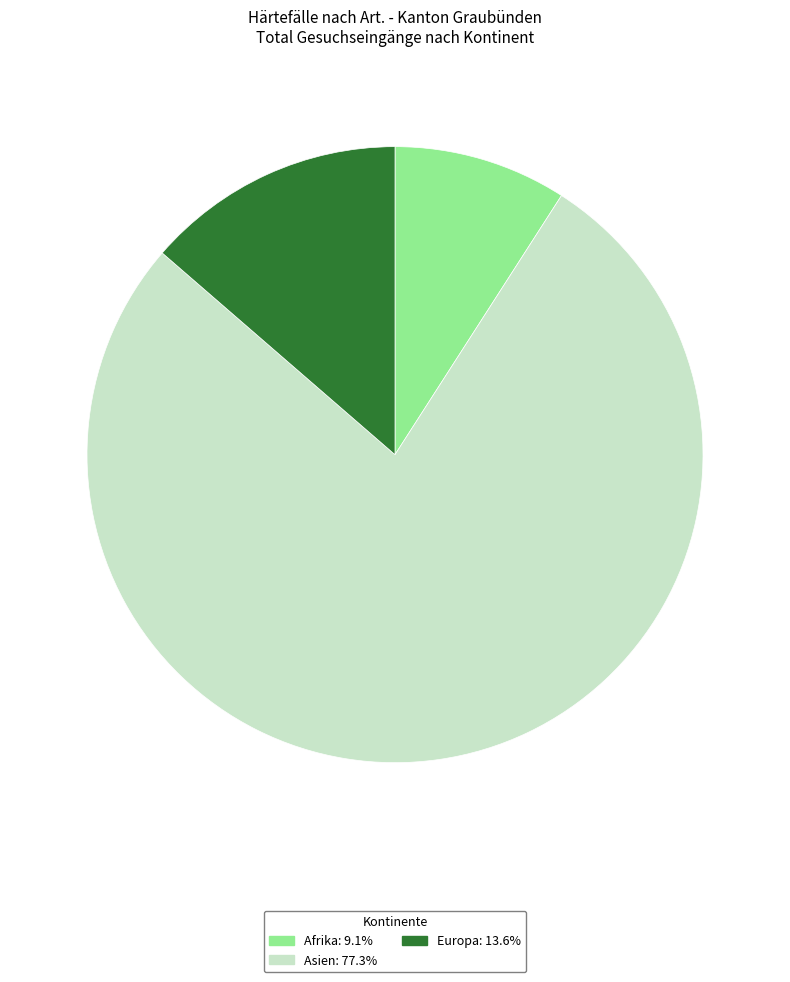

Between Europa and Afrika, which is larger?

Europa